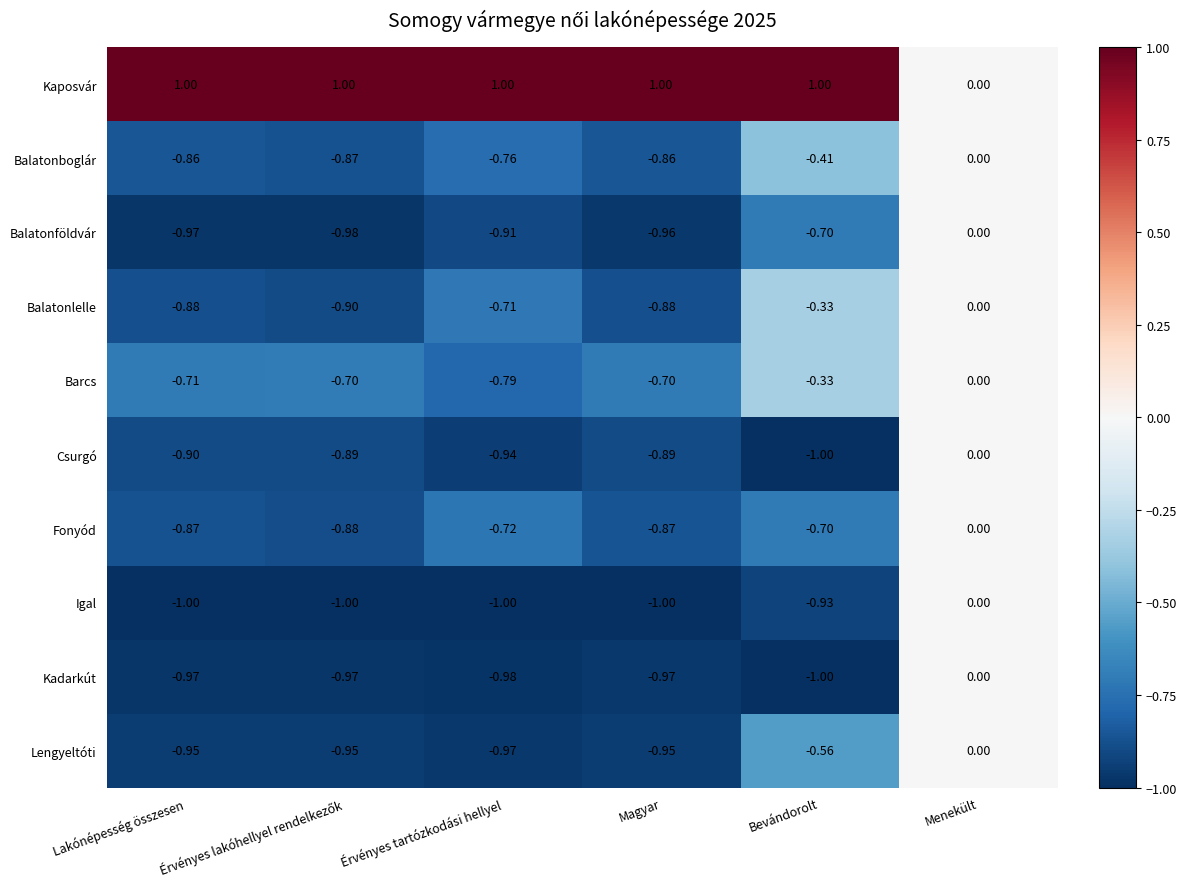

Which series changed the most between Lakónépesség összesen and Érvényes tartózkodási hellyel?

Balatonlelle